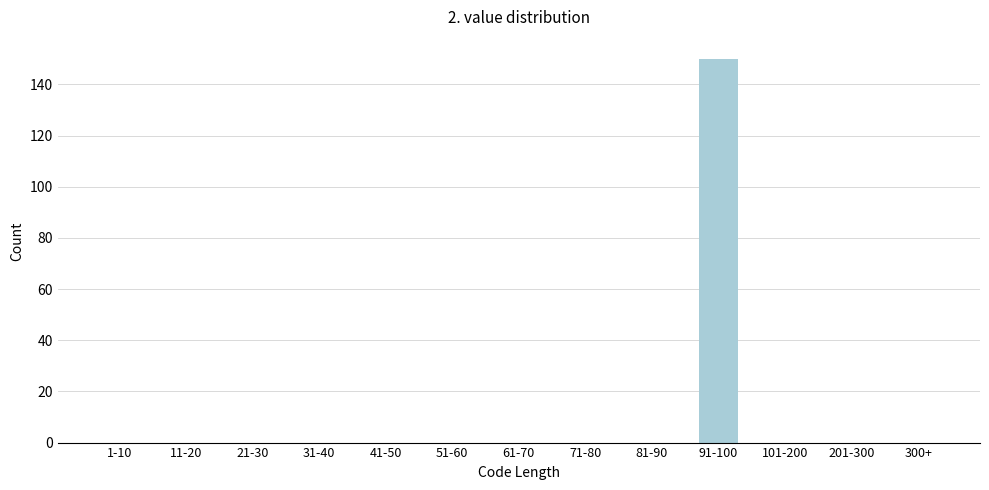

Reading left to right, list all the values displayed in this chart.

1-10=0	11-20=0	21-30=0	31-40=0	41-50=0	51-60=0	61-70=0	71-80=0	81-90=0	91-100=150	101-200=0	201-300=0	300+=0